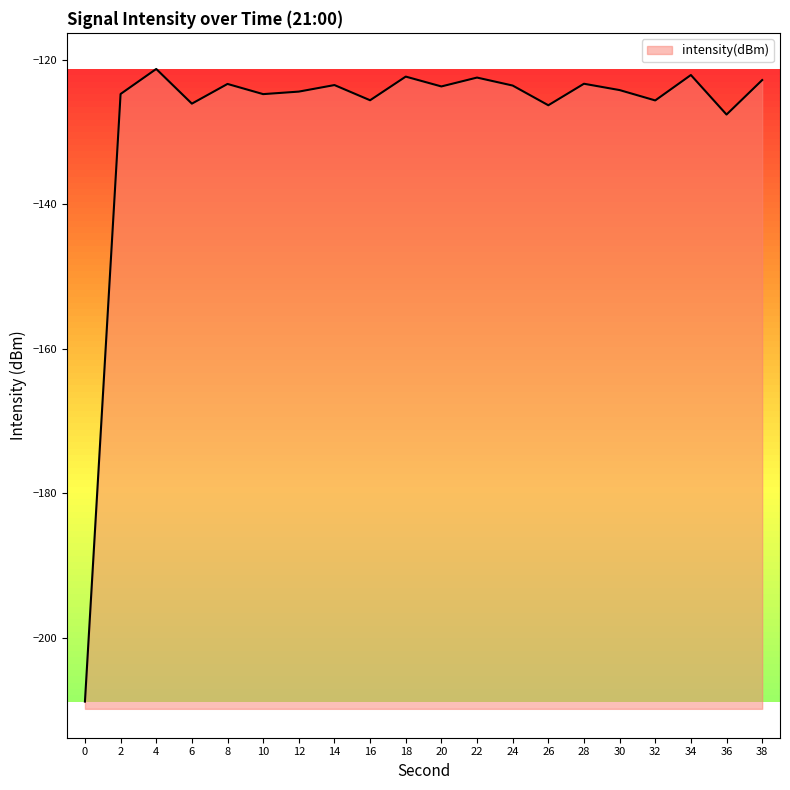

Rank the categories by value from highest to lowest.

4, 34, 18, 22, 38, 28, 8, 14, 24, 20, 30, 12, 2, 10, 16, 32, 6, 26, 36, 0